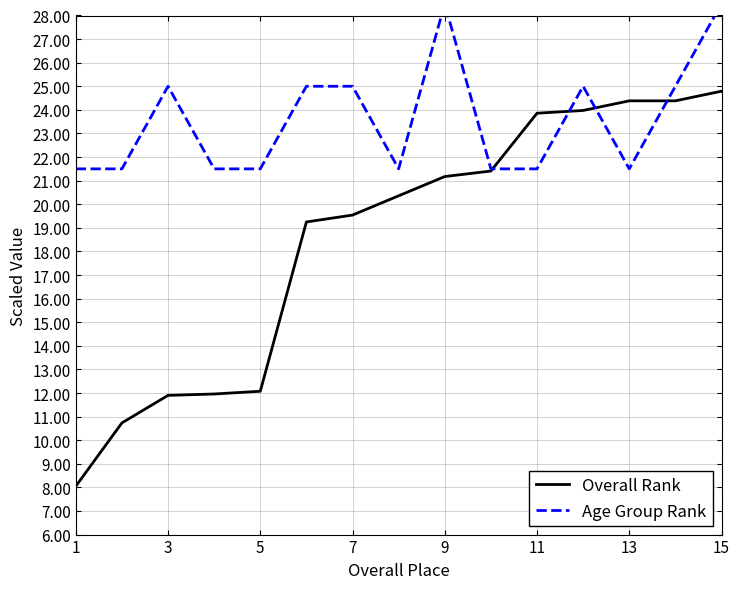

The Overall Rank series shows 21.2 at 9. True or false?

True